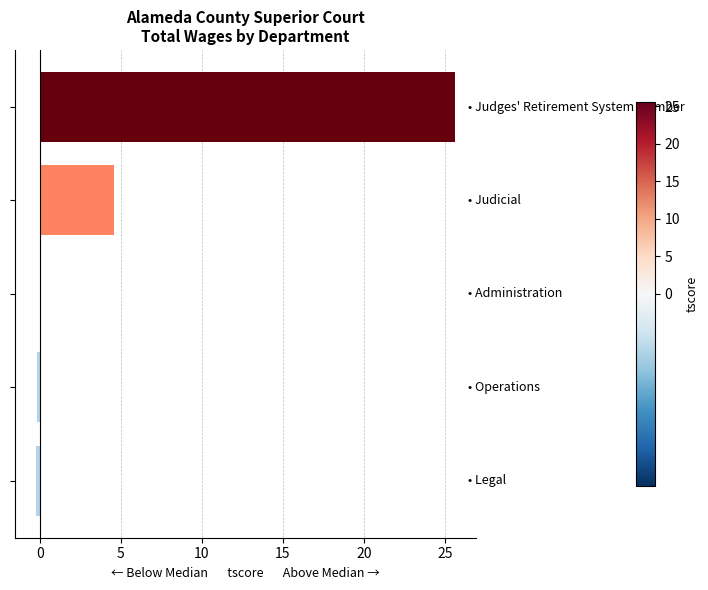

What is the maximum value shown in the chart?

25.6